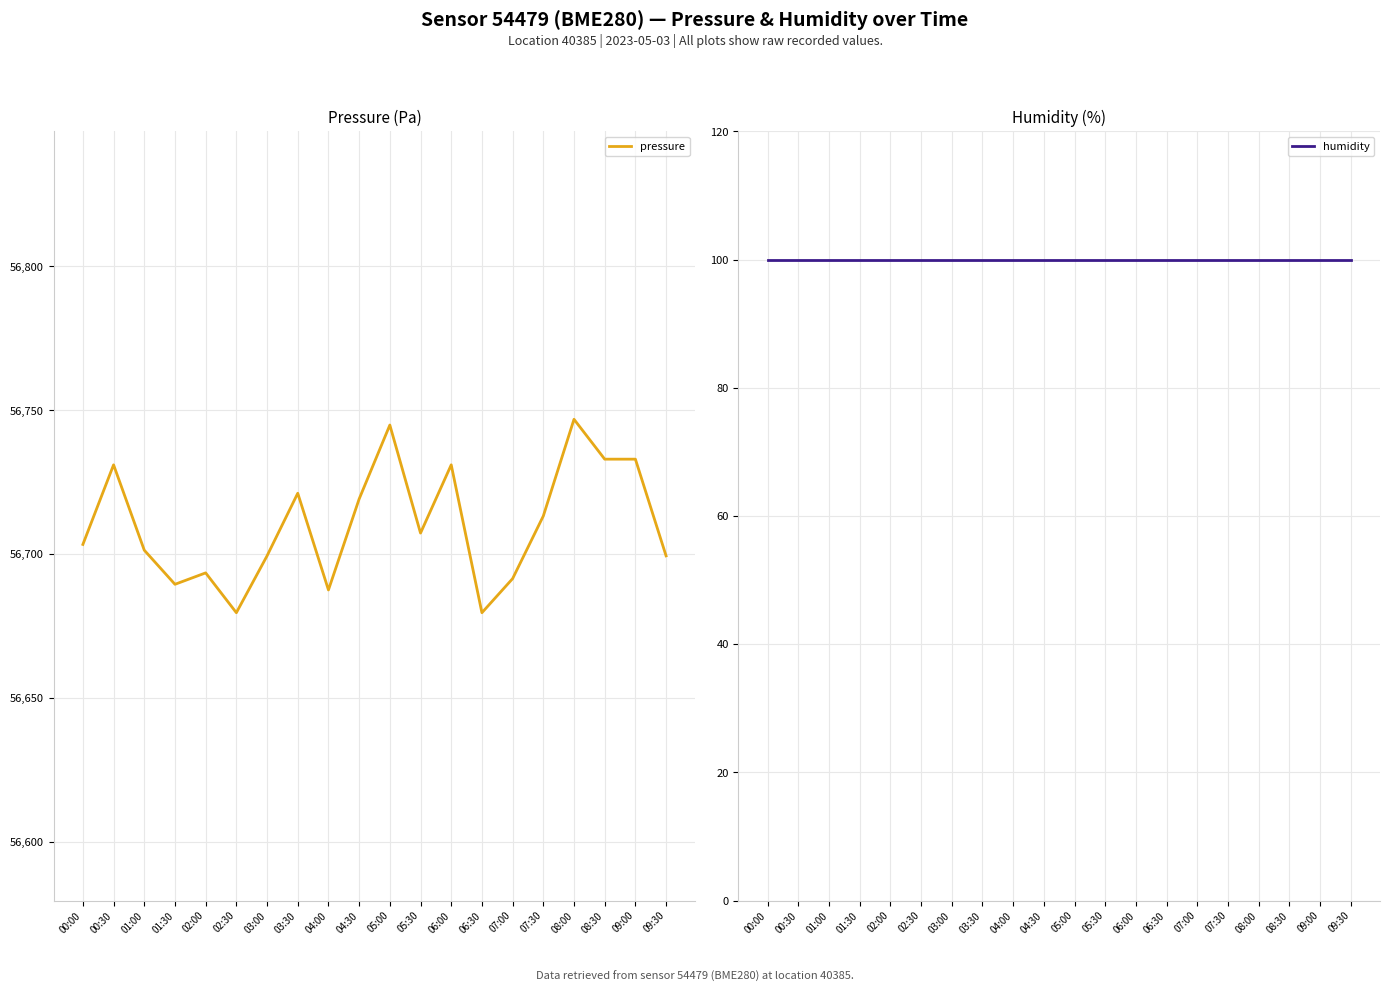

Which category has the highest value across all series?

08:00